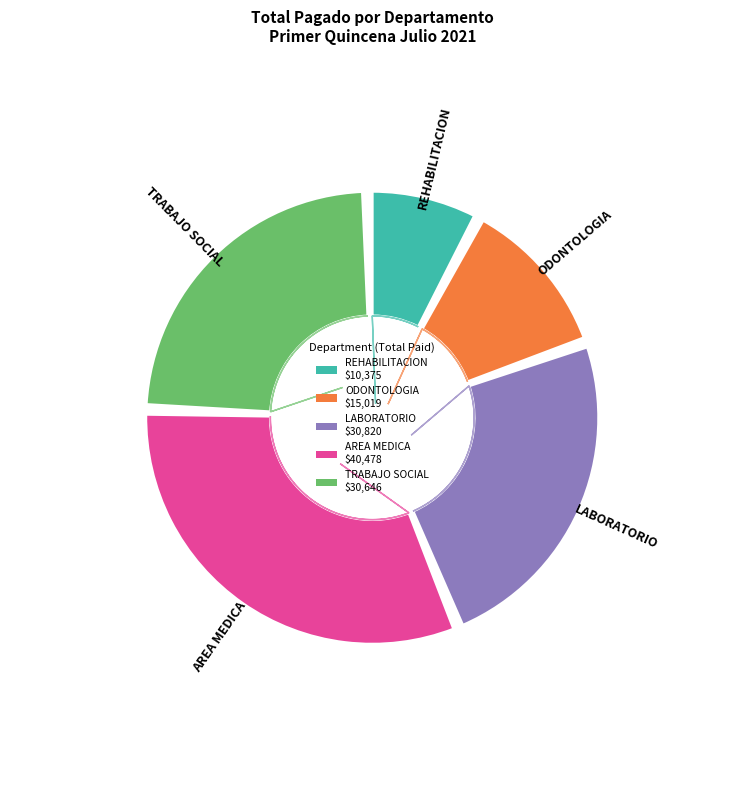

To the nearest percent, what is the combined percentage of LABORATORIO and ODONTOLOGIA?

36%